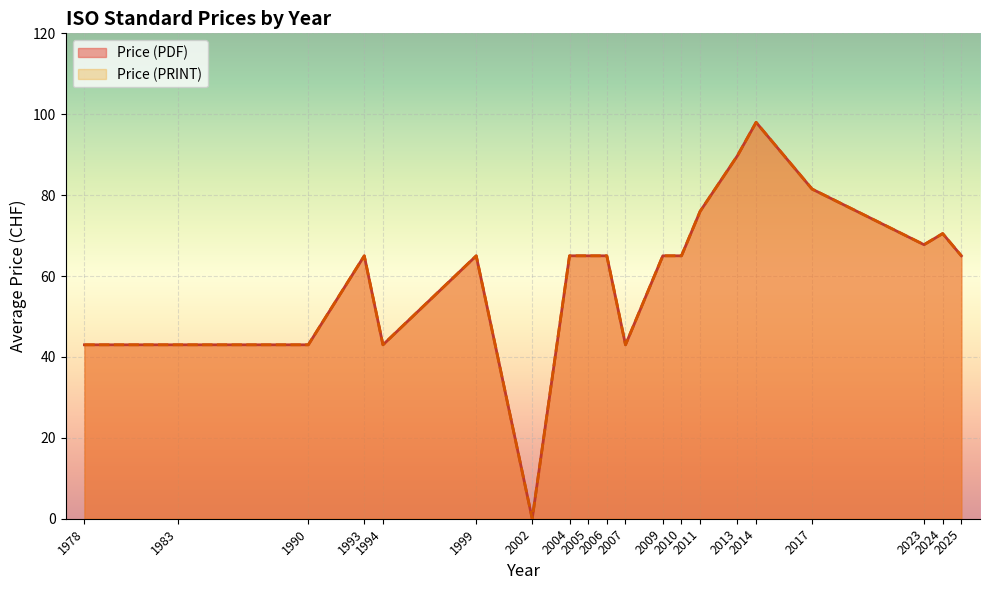

True or false: Price (PRINT) and Price (PDF) intersect in this chart.

False